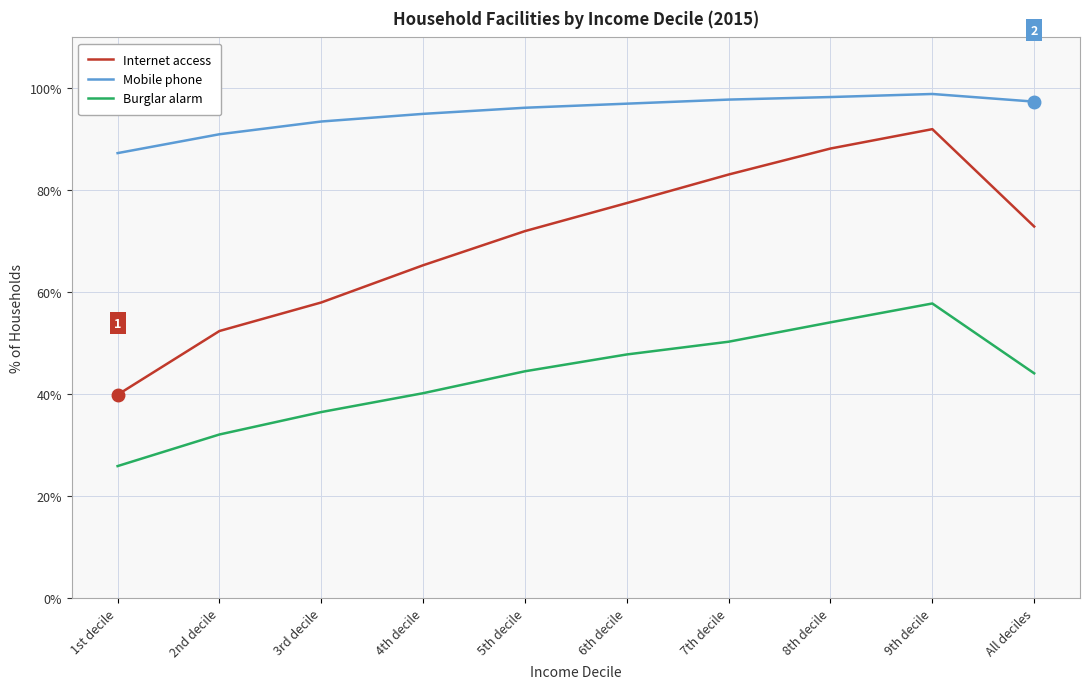

True or false: Internet access and Burglar alarm cross at least once.

False